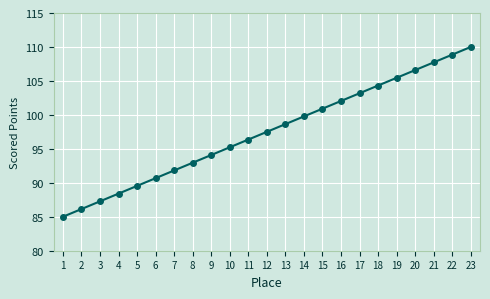

Is it true that the value at 3 is 121.4?

False